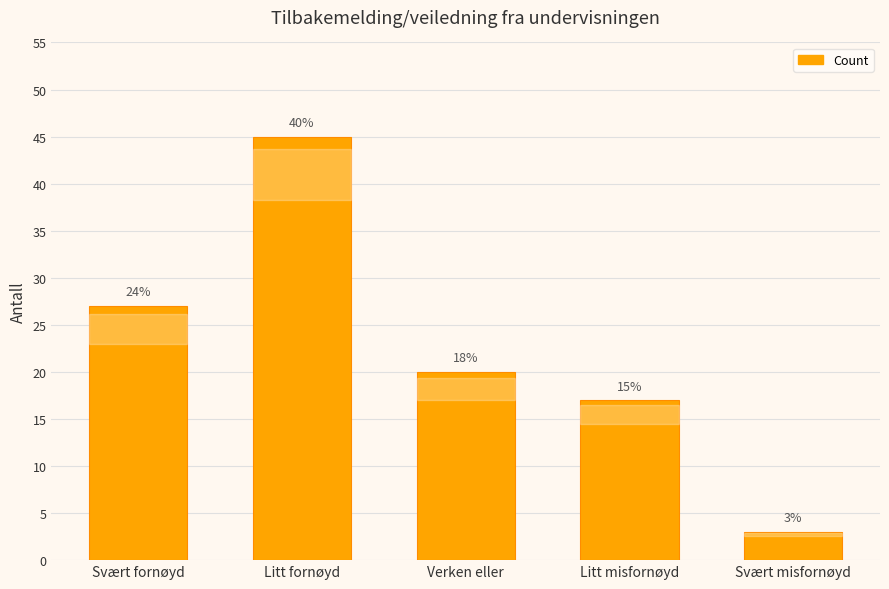

Does the chart contain any negative values?

No